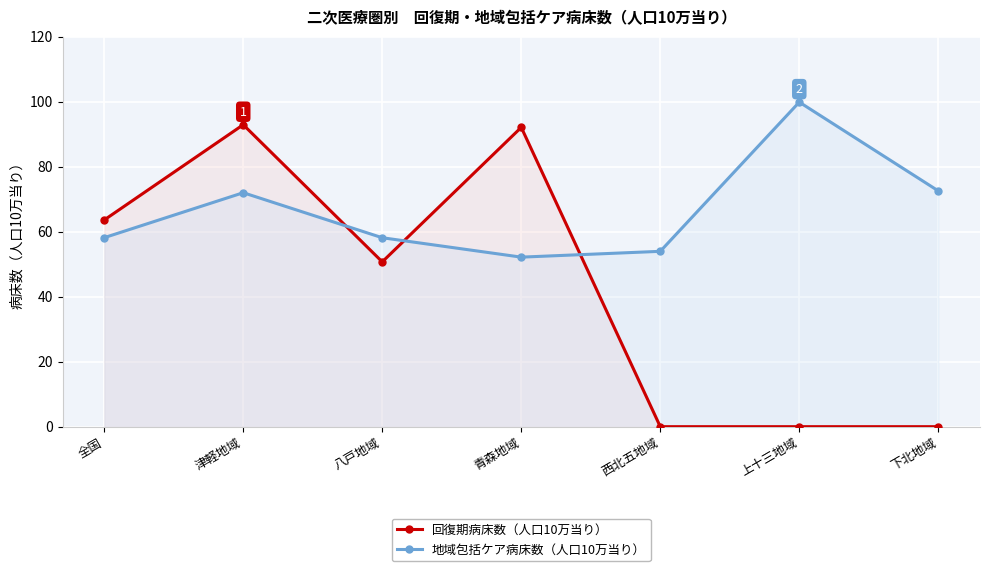

In 地域包括ケア病床数（人口10万当り）, how many points are higher than both neighbors (excluding endpoints)?

2